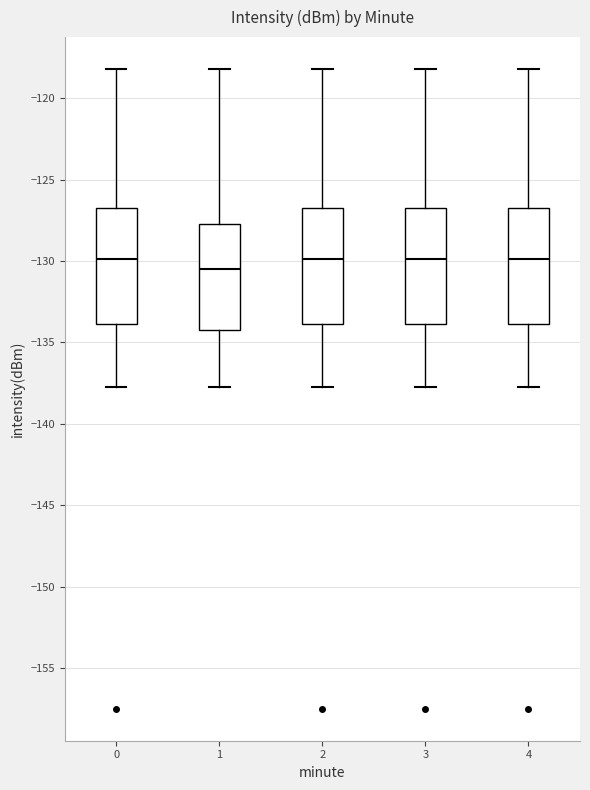

Reading left to right, read every box against the y-axis: the position of its median line, the range the box covers, and the ends of its whiskers. The values are not printed on the chart, so give them approximately, as read against the axis.

0: median -130.0, box -134.0 to -126.5, whiskers -137.5 to -118.0
1: median -130.5, box -134.0 to -128.0, whiskers -137.5 to -118.0
2: median -130.0, box -134.0 to -126.5, whiskers -137.5 to -118.0
3: median -130.0, box -134.0 to -126.5, whiskers -137.5 to -118.0
4: median -130.0, box -134.0 to -126.5, whiskers -137.5 to -118.0